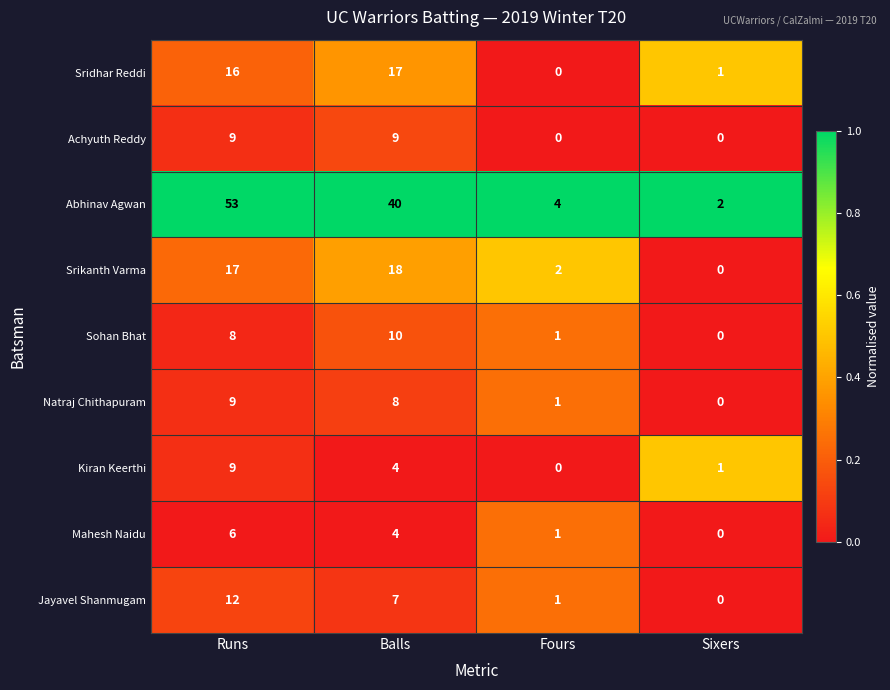

List the labels in order of Natraj Chithapuram value, smallest first.

Sixers, Fours, Balls, Runs